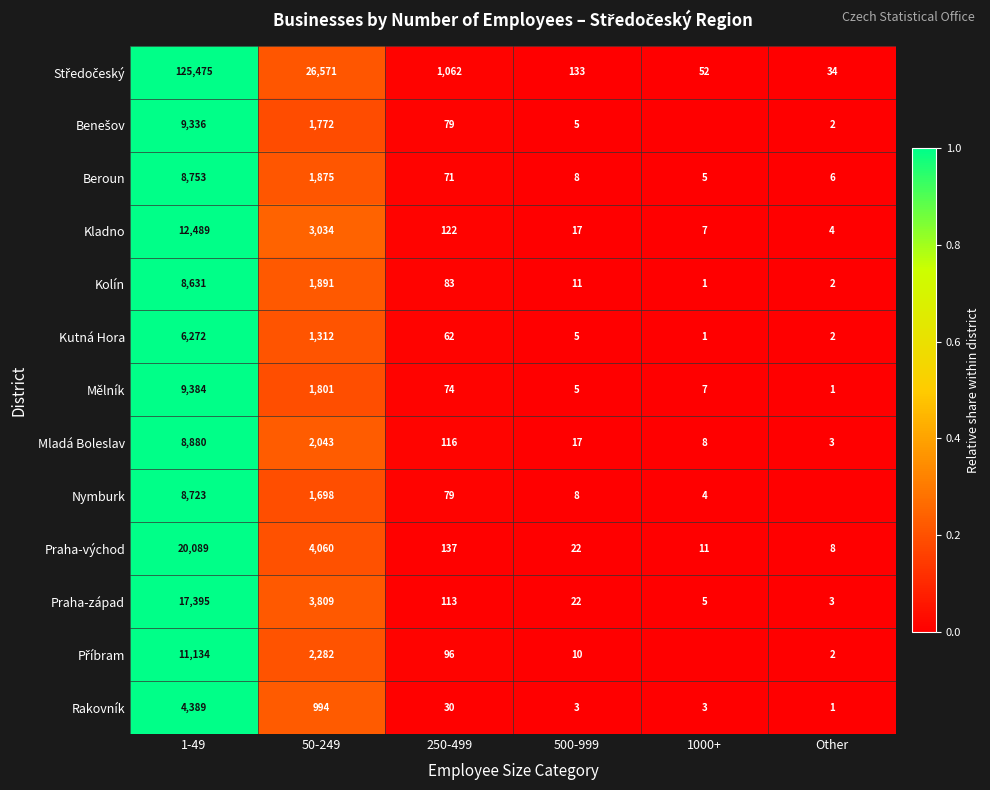

What is the total value across all series at 50-249?

53142